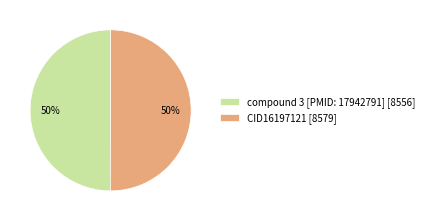

True or false: compound 3 [PMID: 17942791] [8556] accounts for 60% of the total.

False